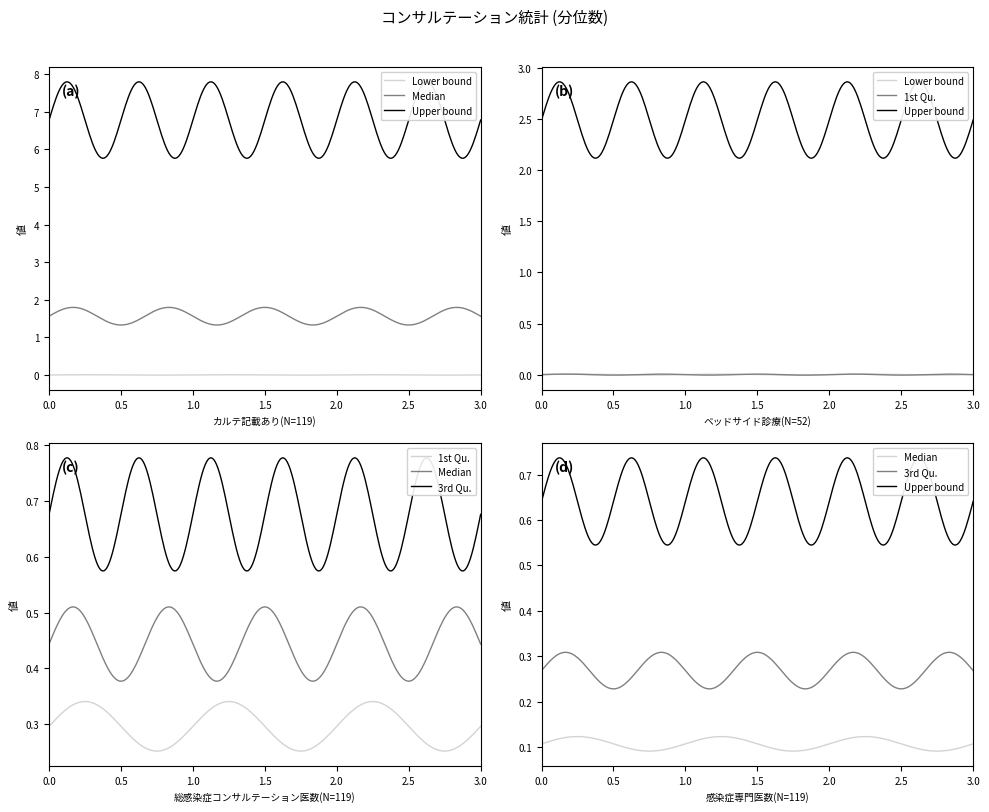

True or false: Upper bound has more than 0 points higher than both neighbors.

False